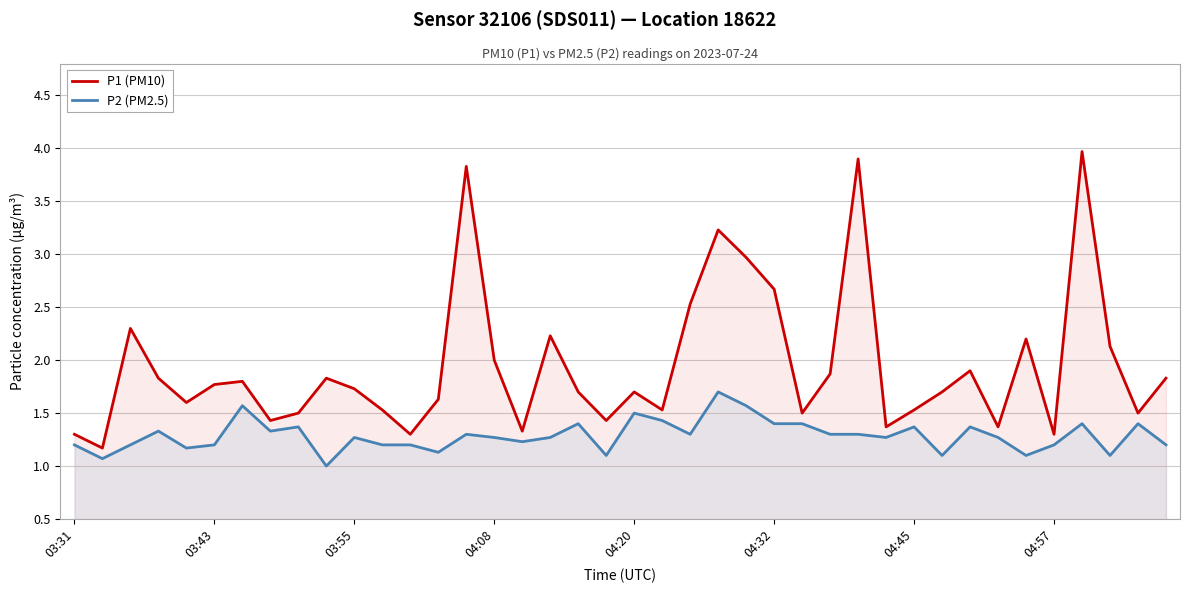

What is the difference between the highest and lowest values at 14?

2.5